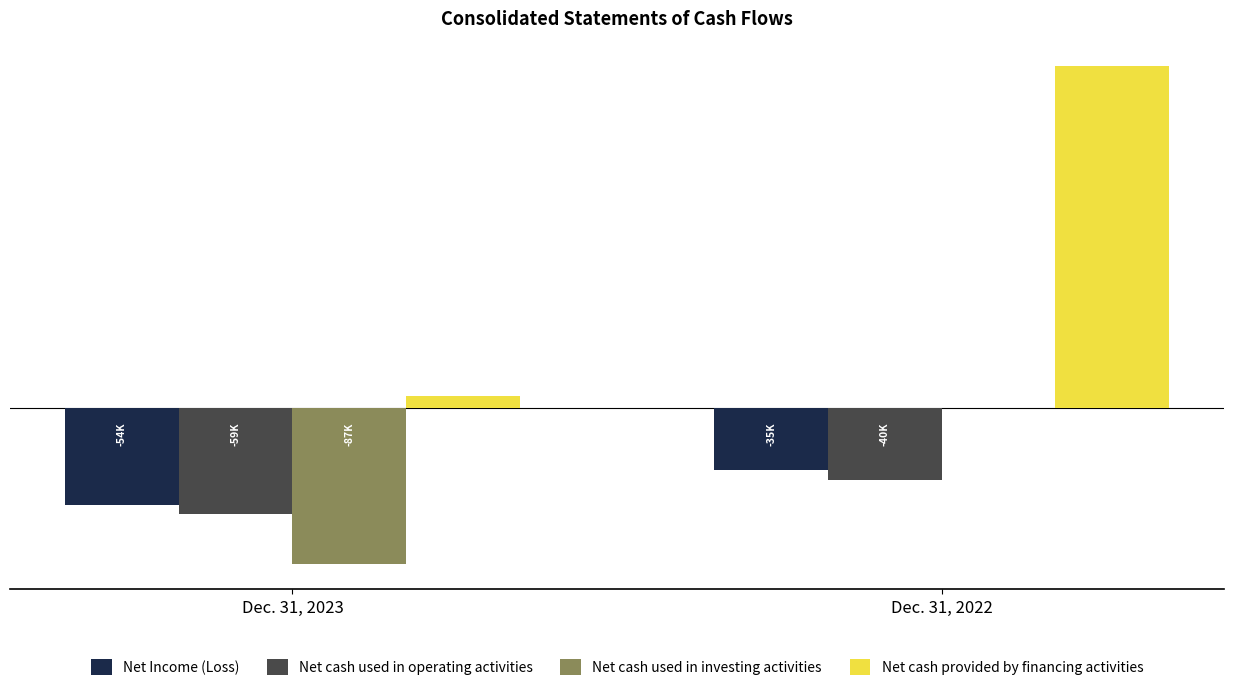

Which series changed the most between Dec. 31, 2023 and Dec. 31, 2022?

Net cash provided by financing activities